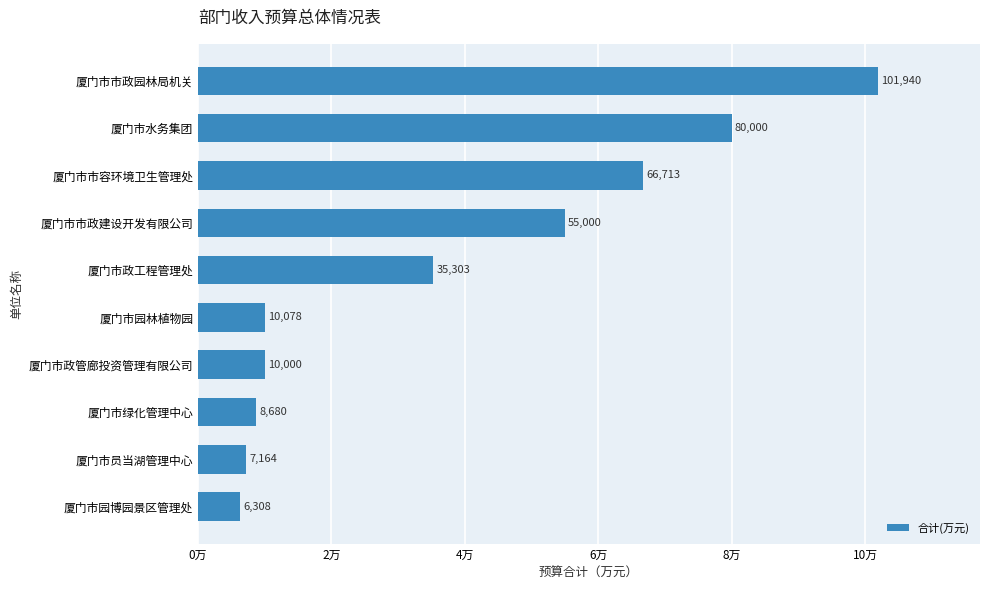

At which label is the value closest to 54123?

厦门市市政建设开发有限公司